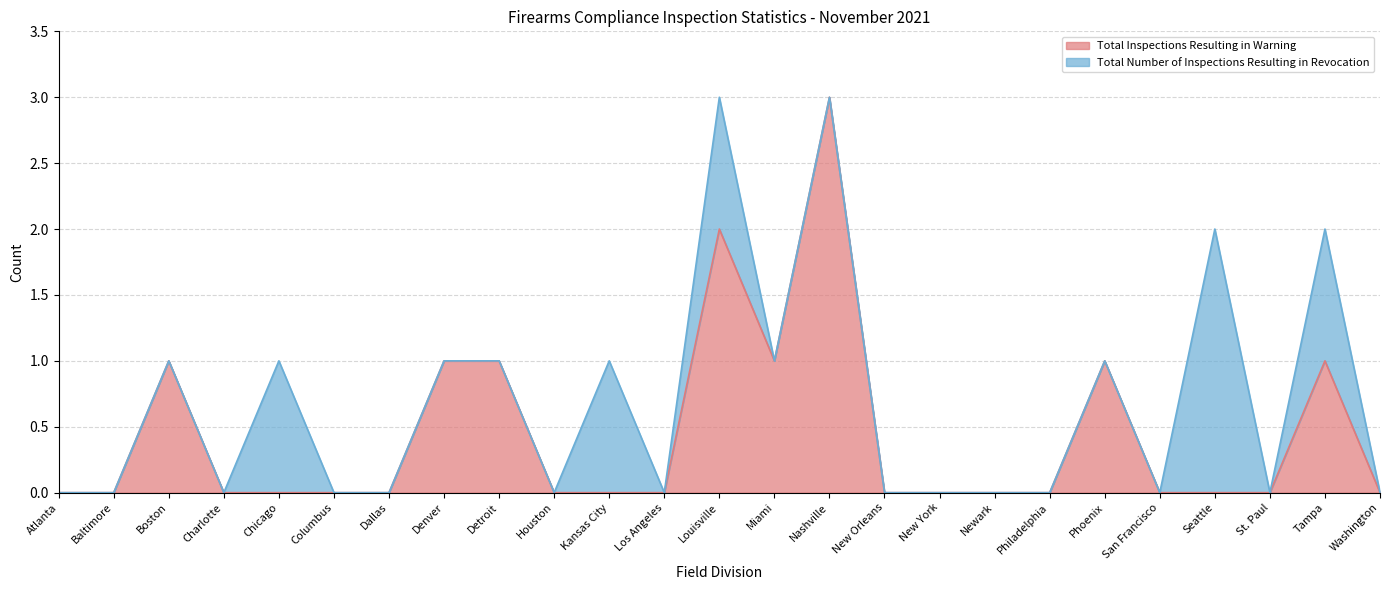

How many data points does each series have?

25